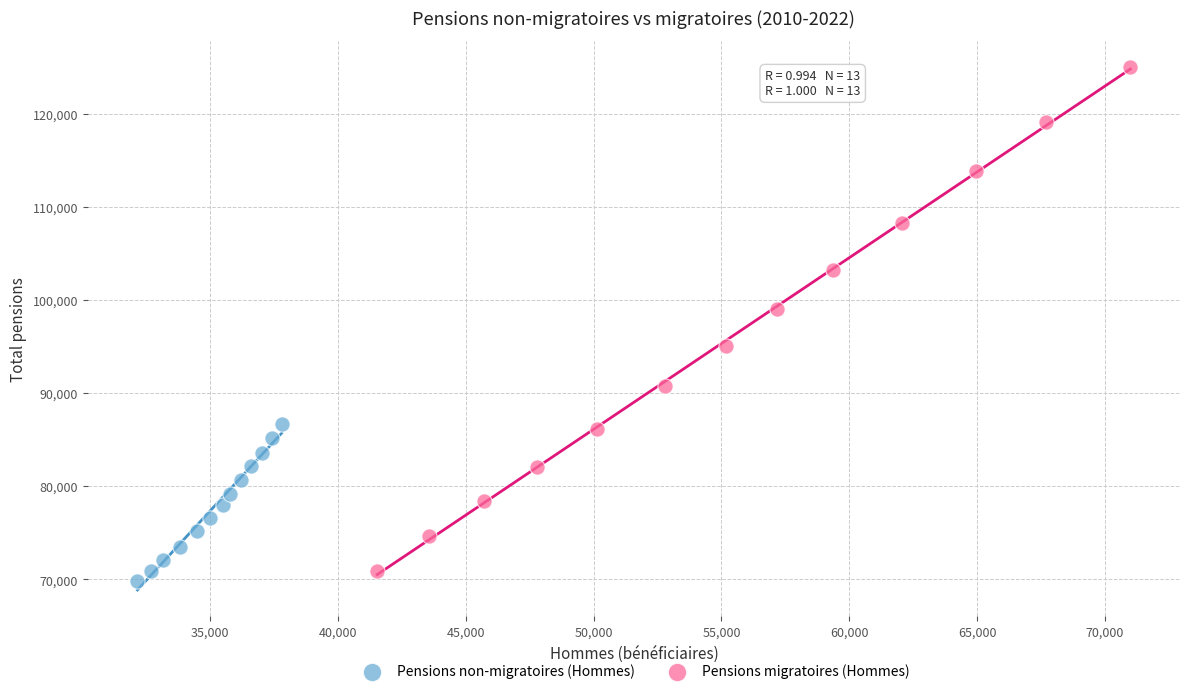

Which series contains the lowest Y value?

Pensions non-migratoires (Hommes)